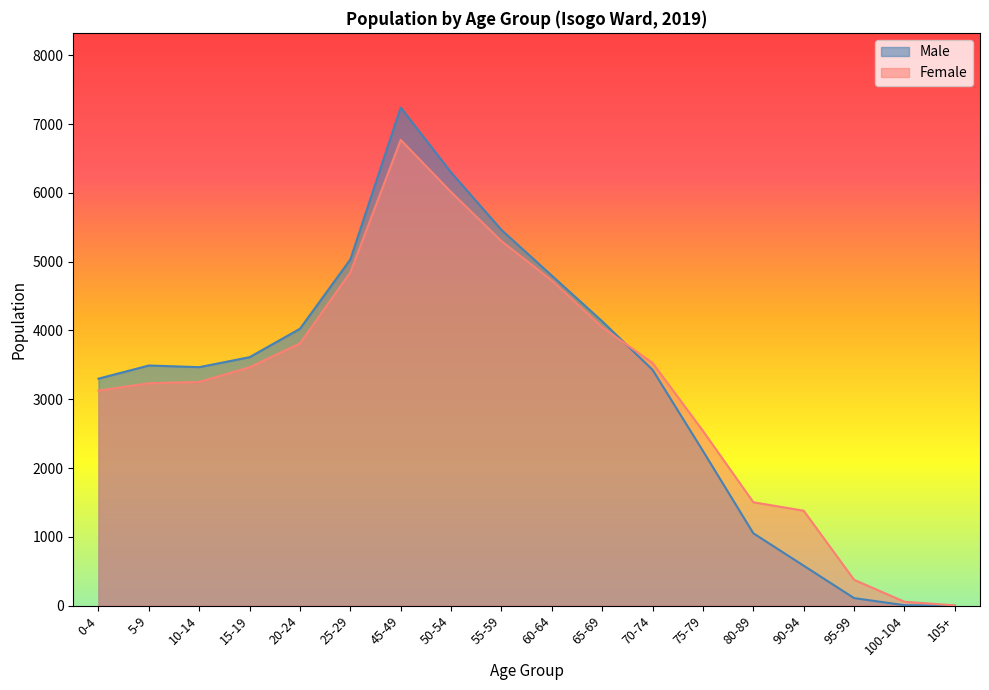

At which label does Female reach its minimum?

105+